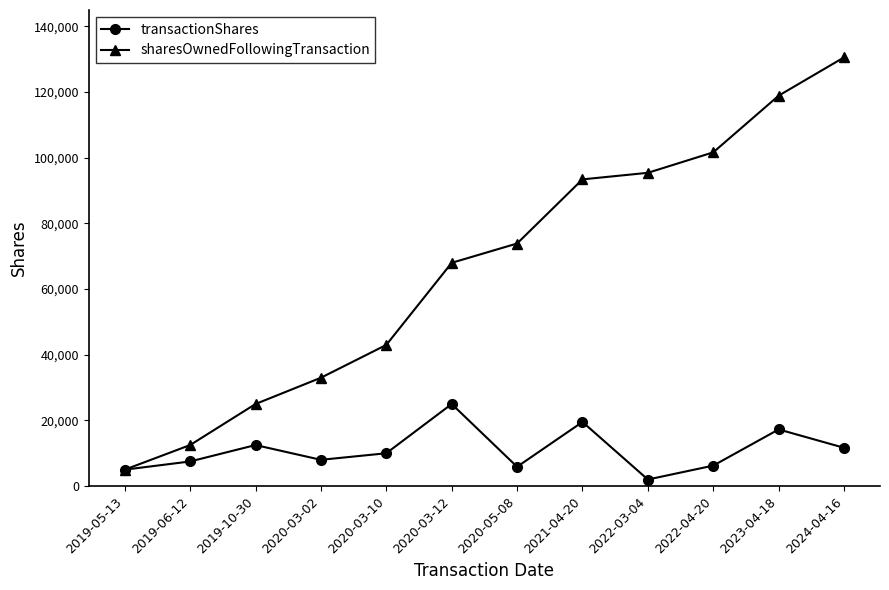

What is the difference between the maximum and minimum values in the sharesOwnedFollowingTransaction series?

125575